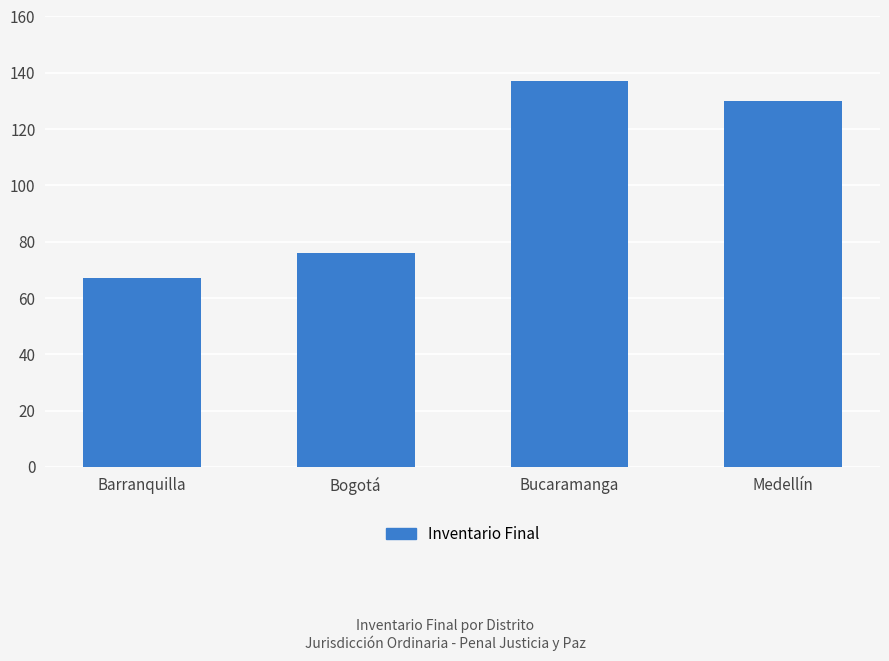

Reading left to right, extract all data points from this chart.

67	76	137	130